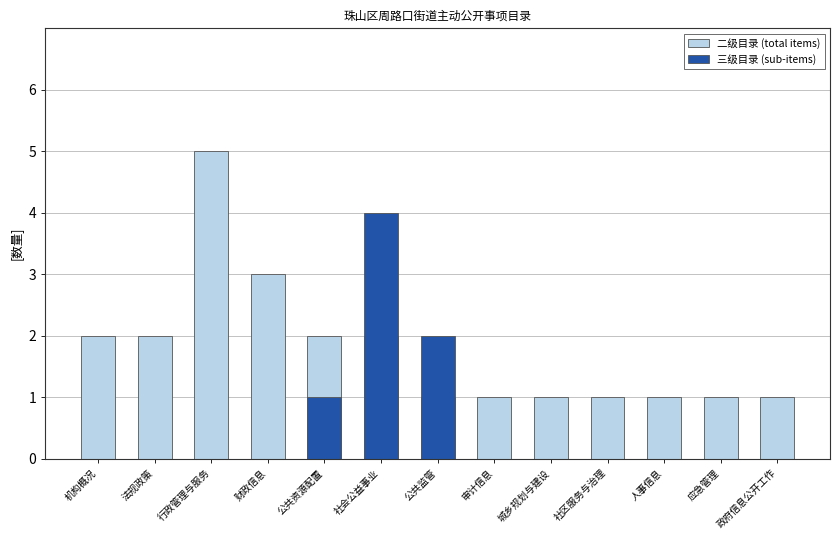

What is the label of the 2nd bar from the left?

法规政策